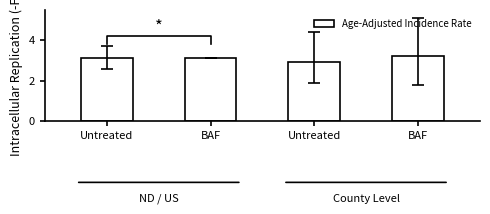

True or false: the data shows 3.1 at Untreated.

True